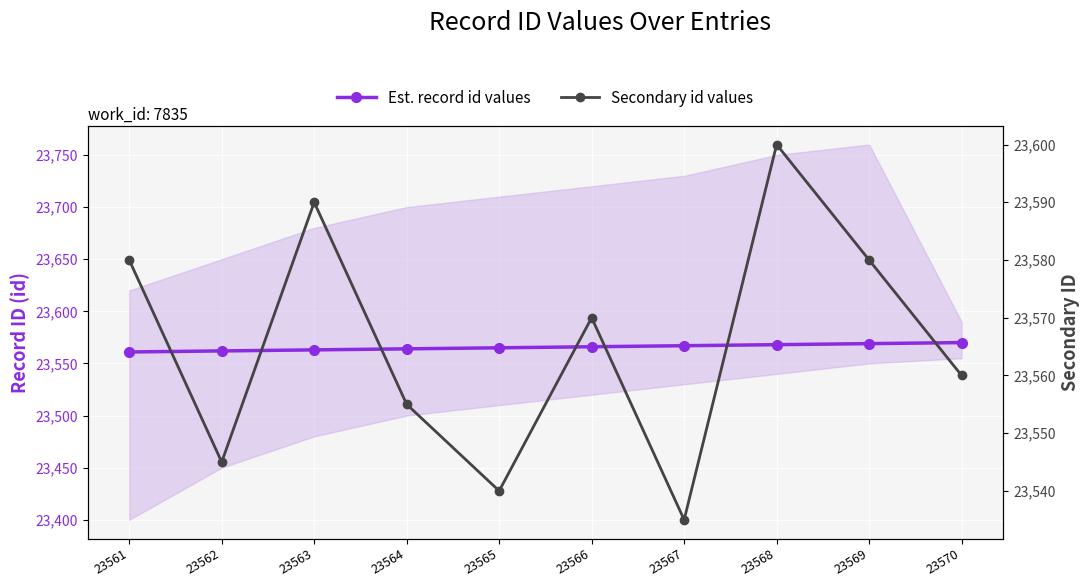

Between which two adjacent categories do Est. record id values and Secondary id values first intersect?

23561 and 23562